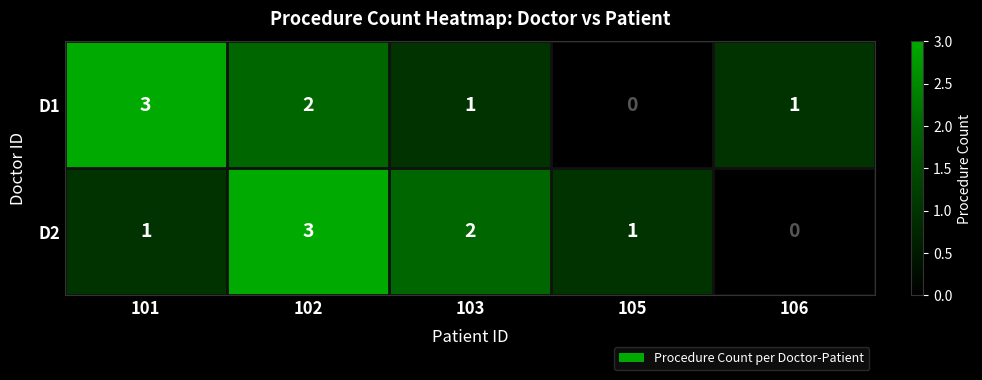

Is the value of D2 at 102 greater than the value of D1 at 103?

Yes